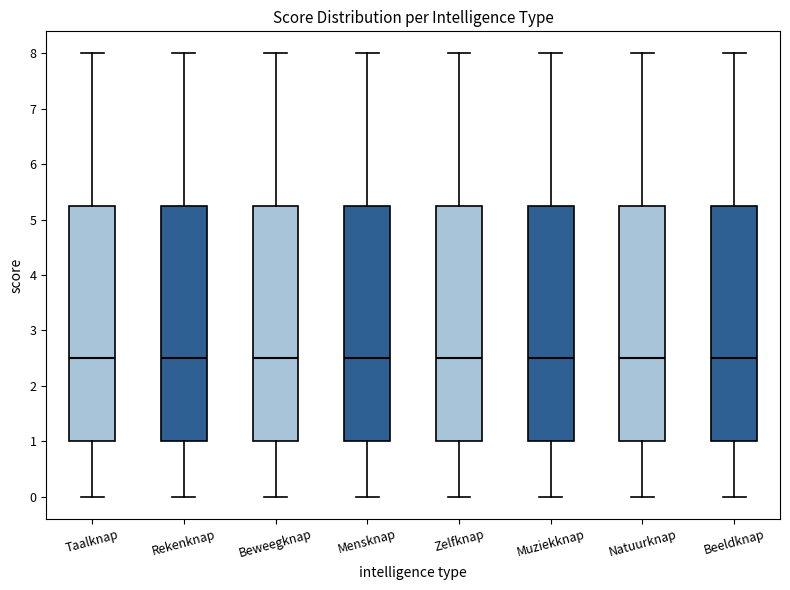

Where does the median line of the box for Mensknap sit on the y-axis? The values are not printed on the chart, so give them approximately, as read against the axis.

2.5